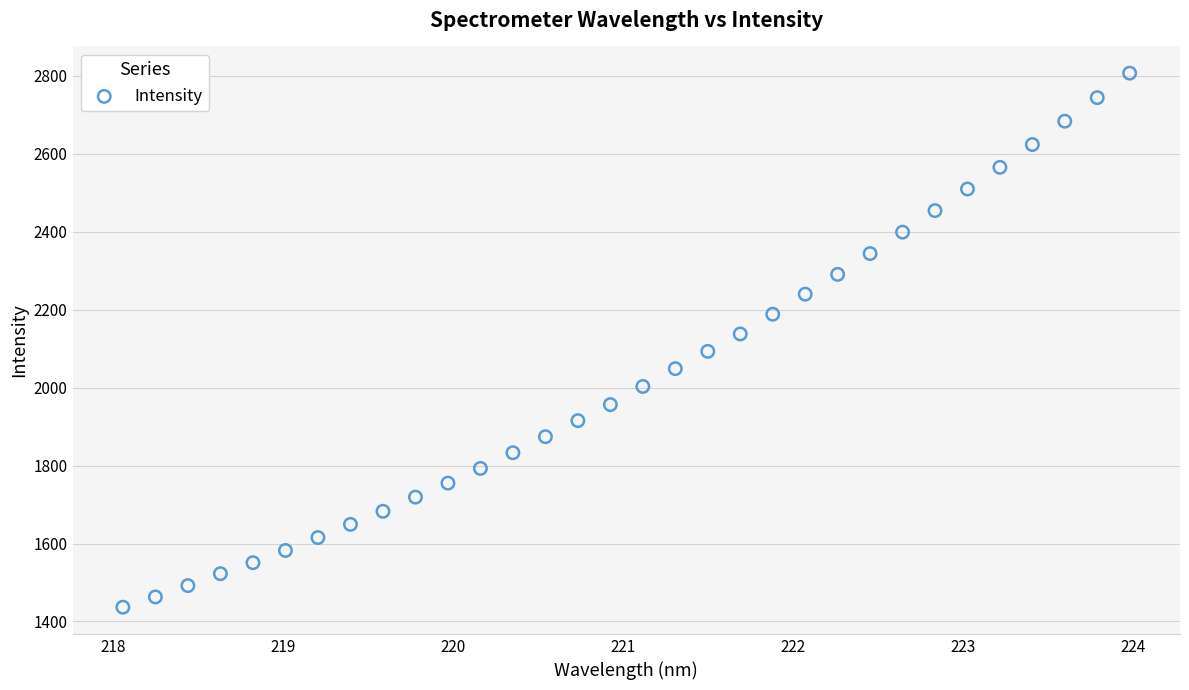

What is the range of X values (max minus min)?

5.9